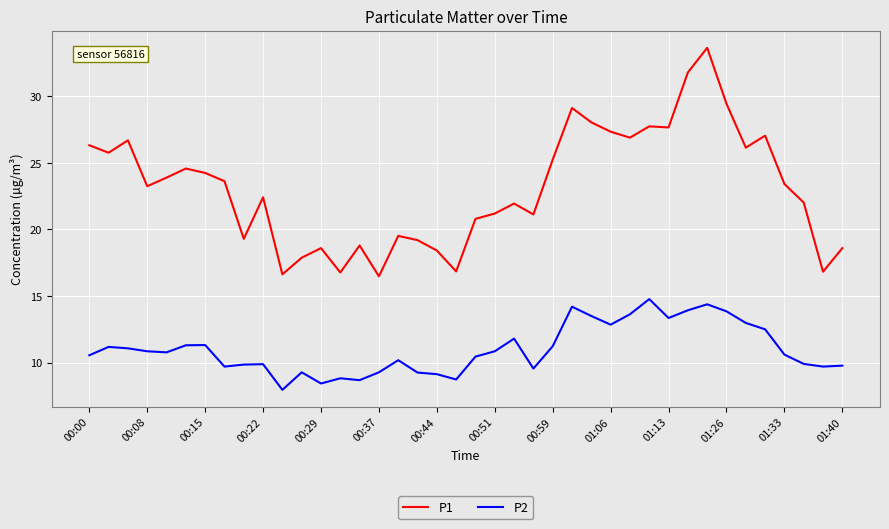

Which series has the widest spread of values?

P1